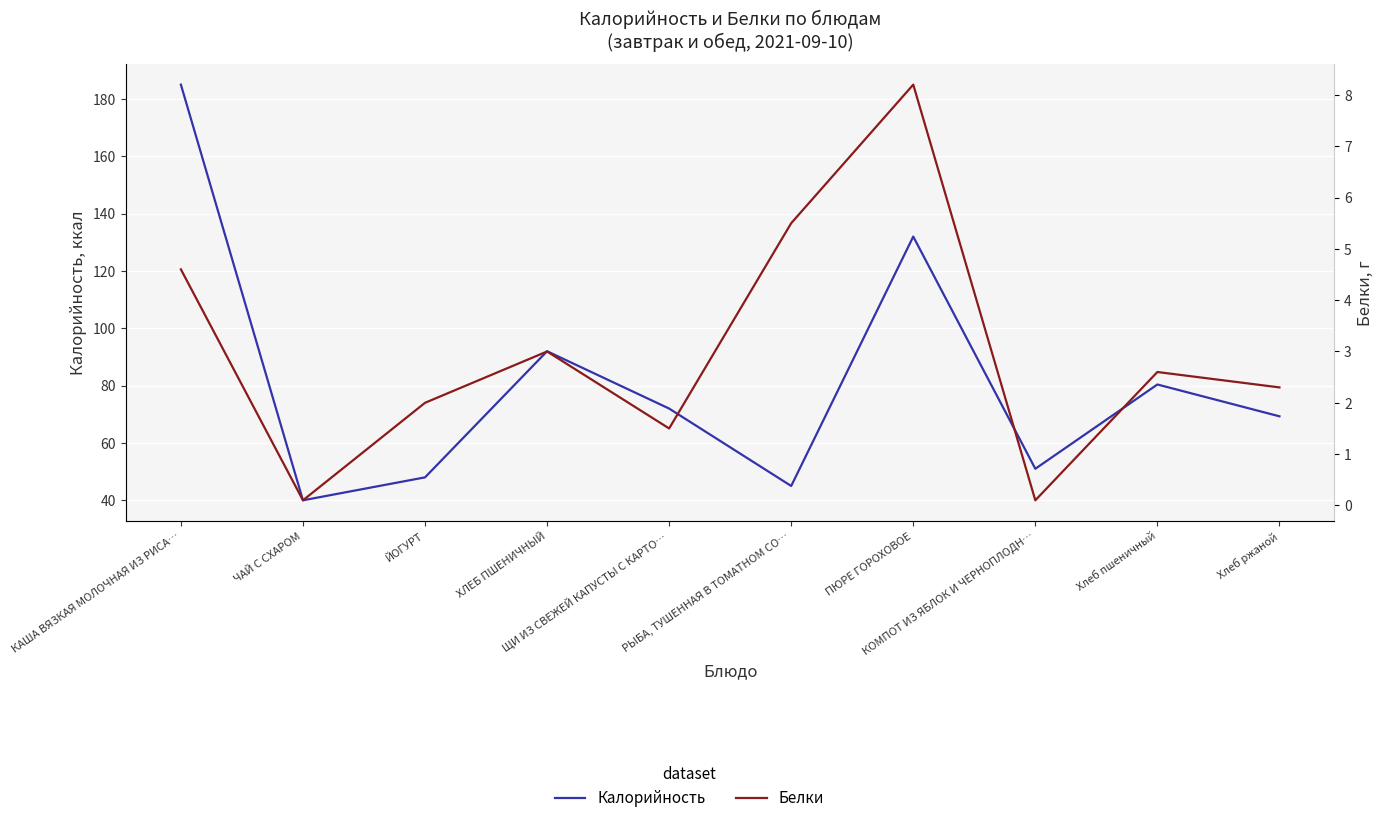

How many data points in Белки are above 2?

6